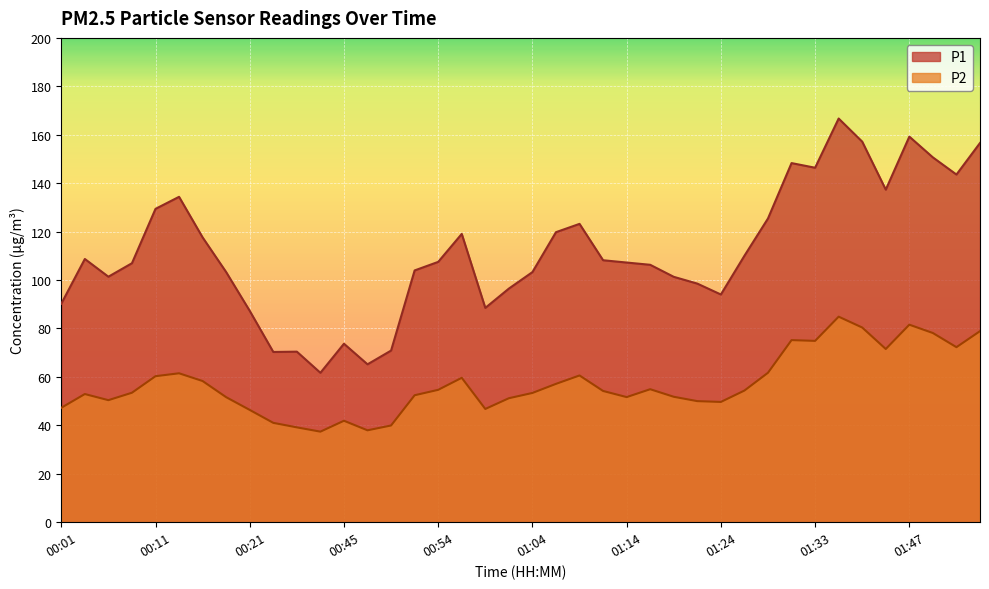

What is the difference between the maximum and second lowest values in the P1 series?

101.5